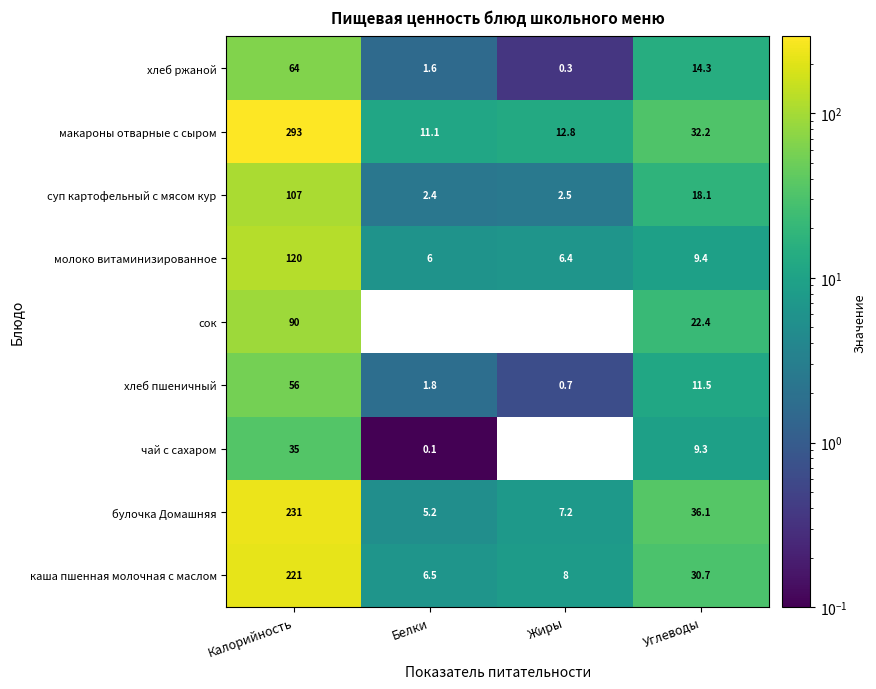

At which label does хлеб ржаной first exceed 14?

Калорийность